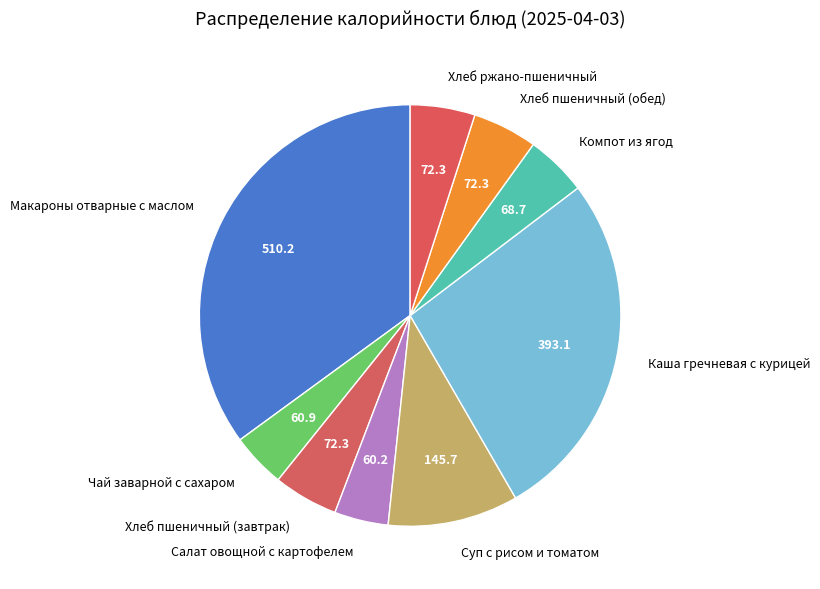

The Хлеб пшеничный (обед) slice represents 5% of the pie. True or false?

True